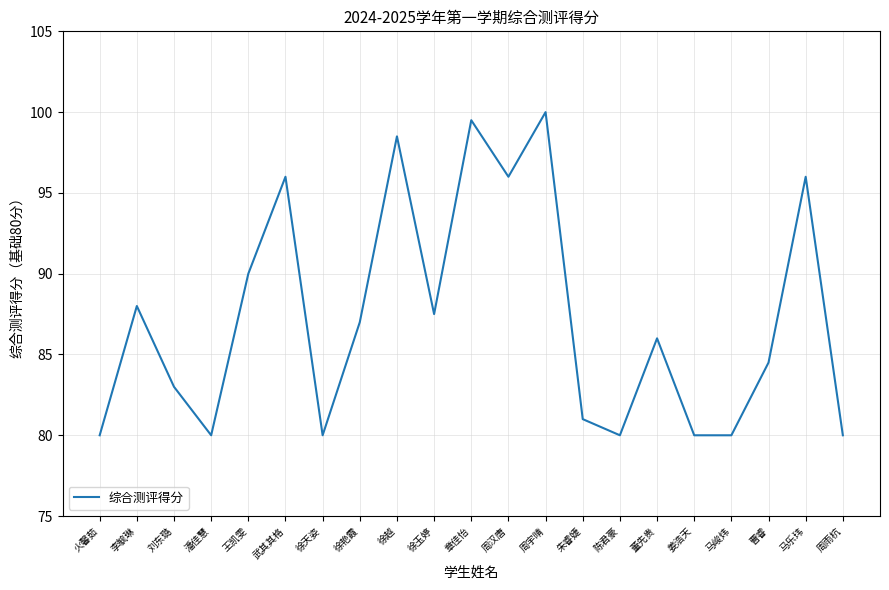

True or false: the data shows 99.5 at 章佳怡.

True